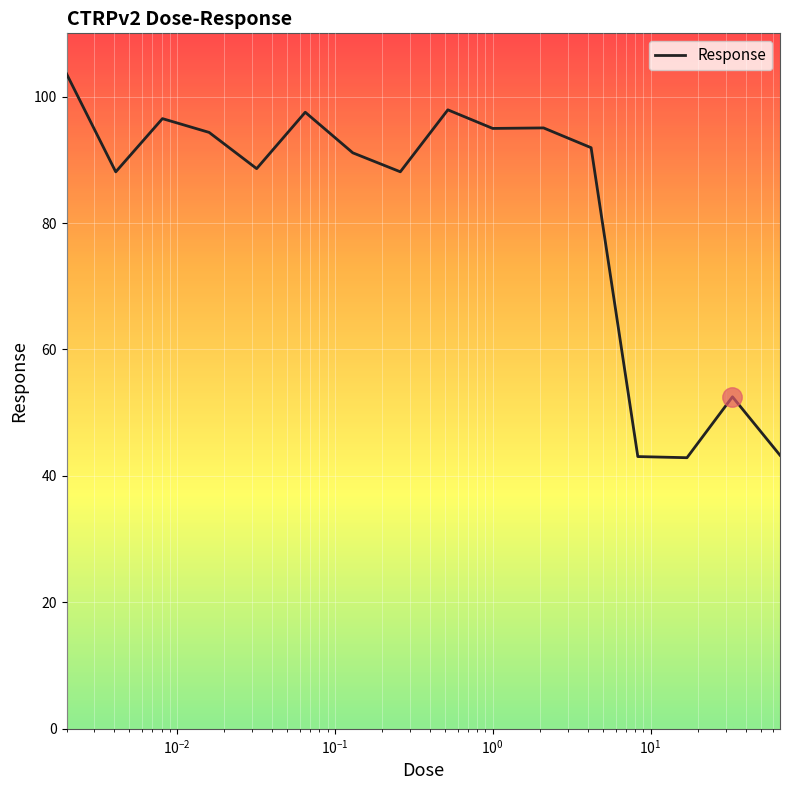

What is the minimum value shown in the chart?

42.9